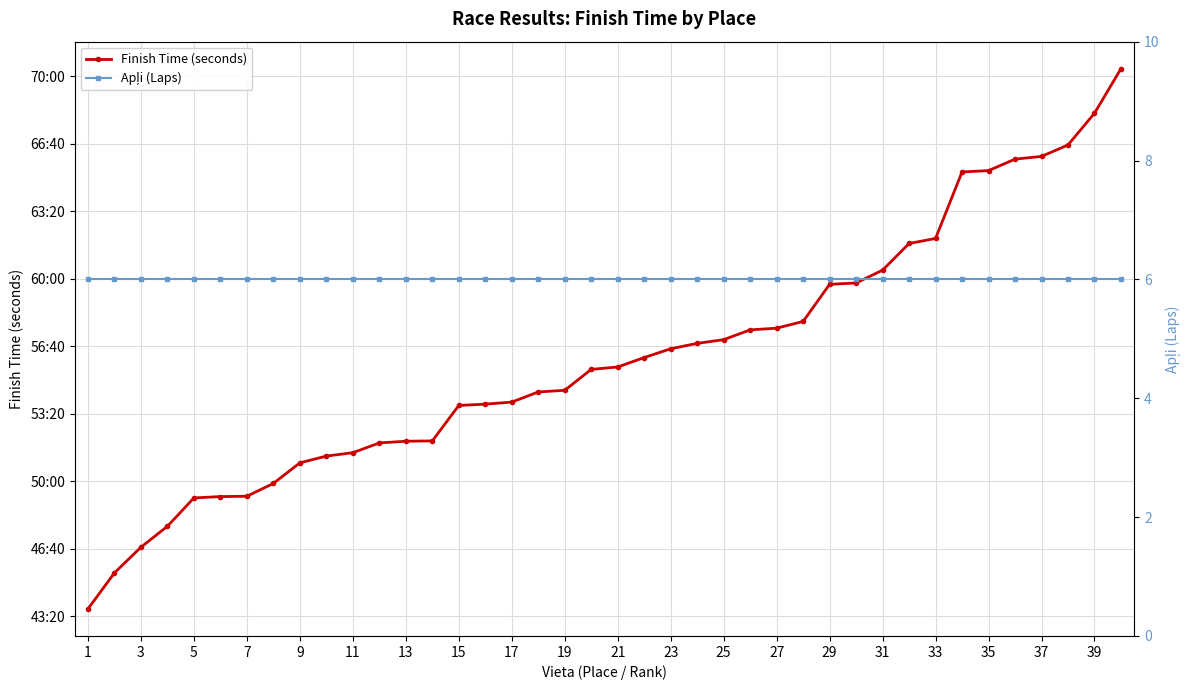

What is the total value across all series at 27?

3460